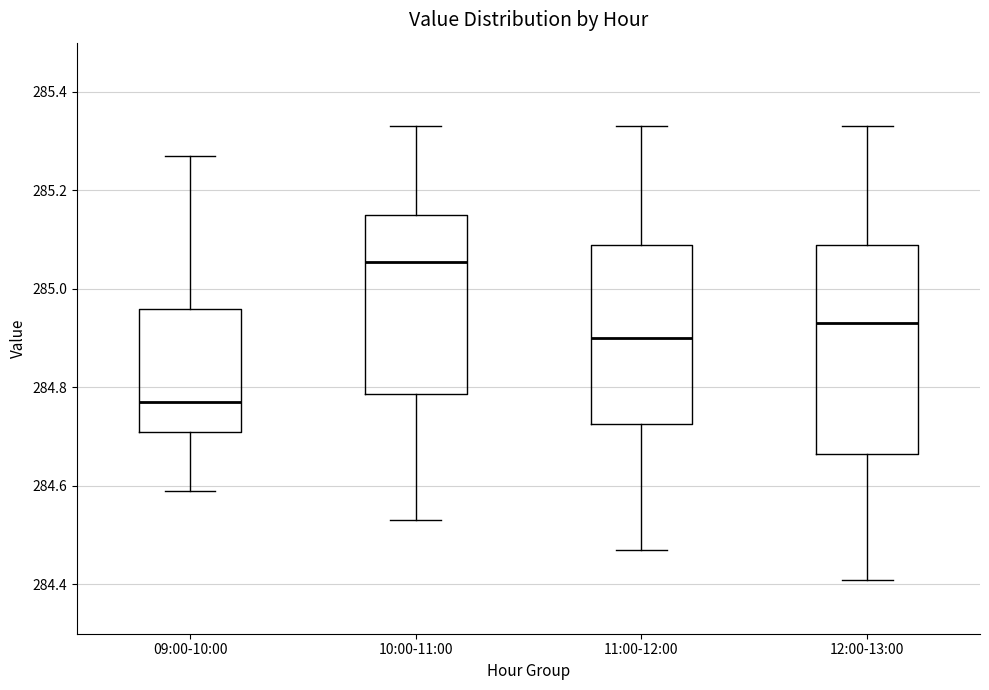

Where is the upper edge of the box for 11:00-12:00 on the y-axis? The values are not printed on the chart, so give them approximately, as read against the axis.

285.10